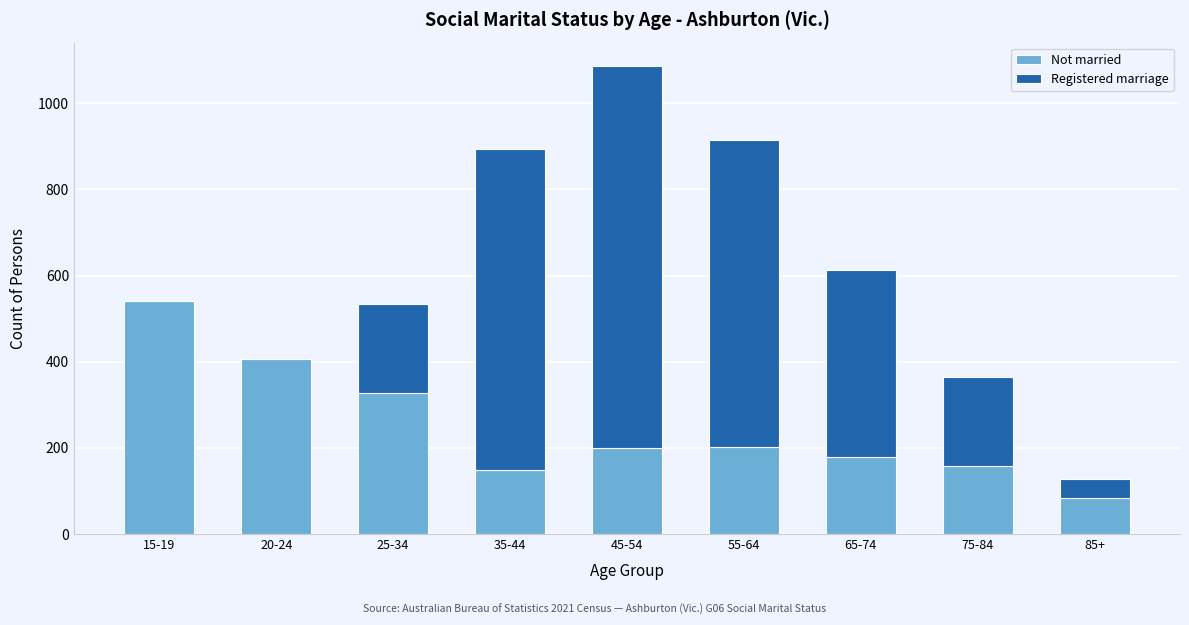

The Not married series shows 84 at 85+. True or false?

True